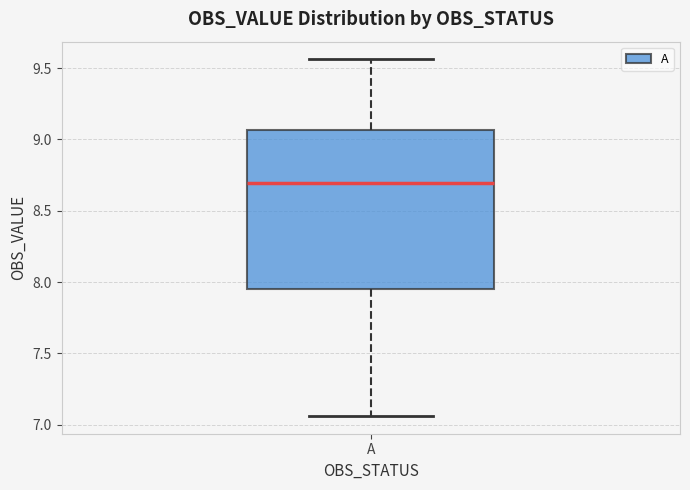

Where is the upper edge of the box for A on the y-axis? The values are not printed on the chart, so give them approximately, as read against the axis.

9.05